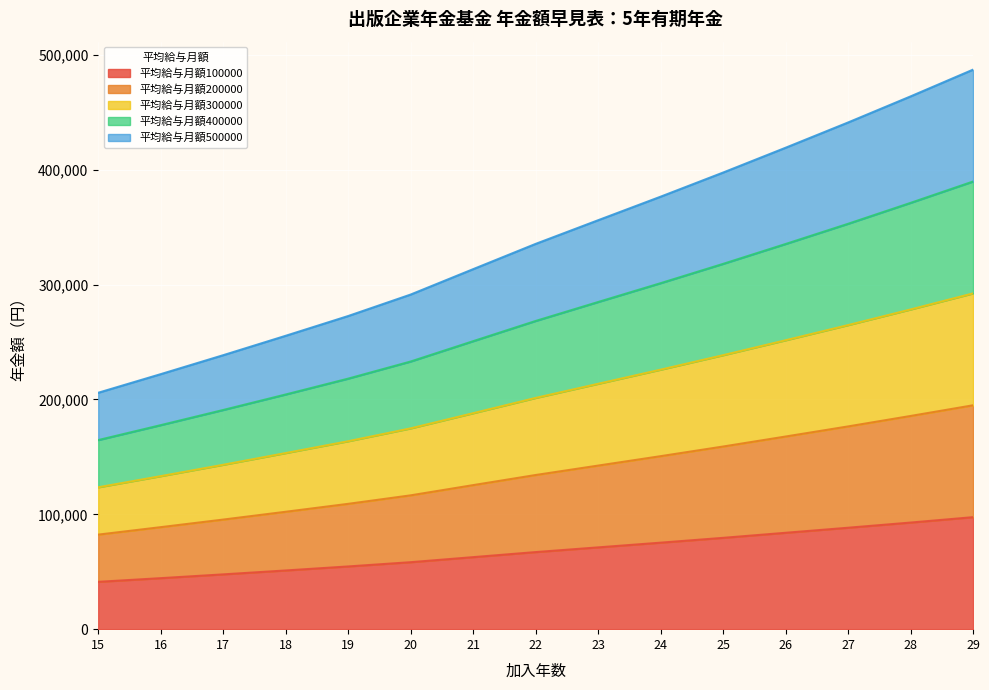

The value of 平均給与月額400000 at 29 is 389700. True or false?

True